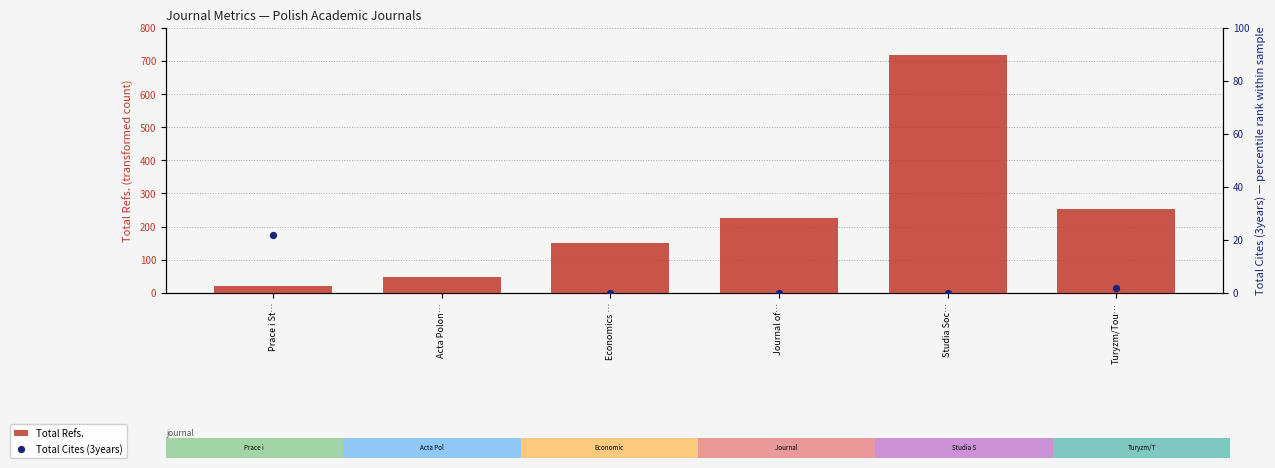

Which series has the largest total across all categories?

Total Refs.